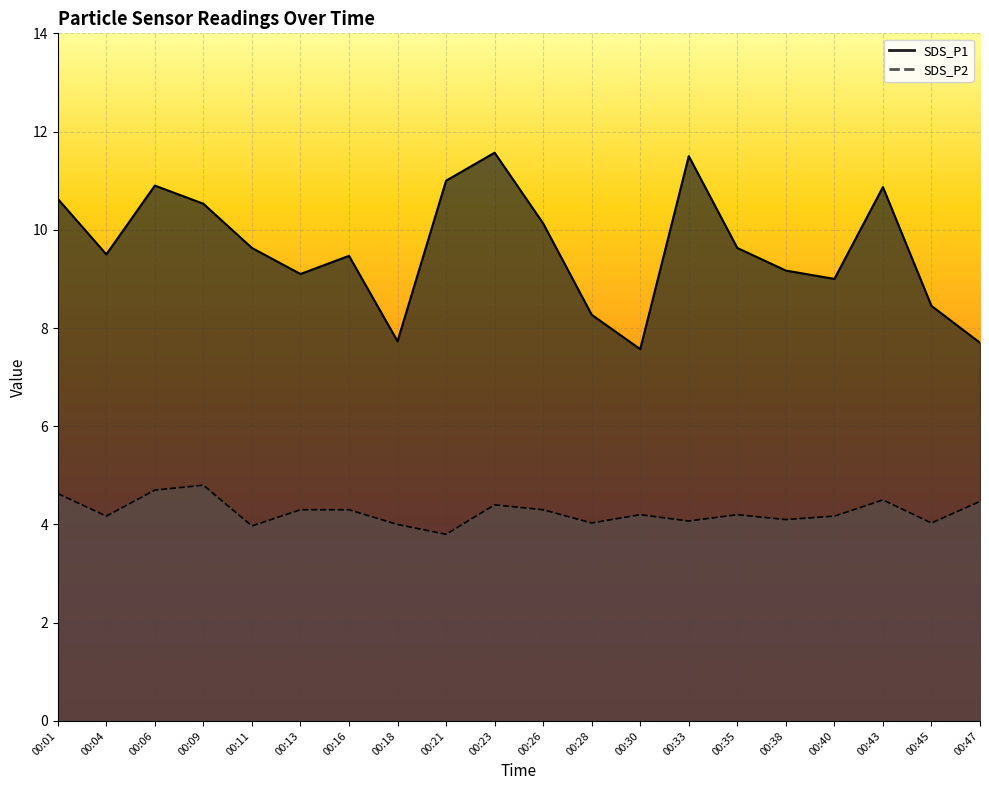

What is the total value across all series at 00:04?

13.7